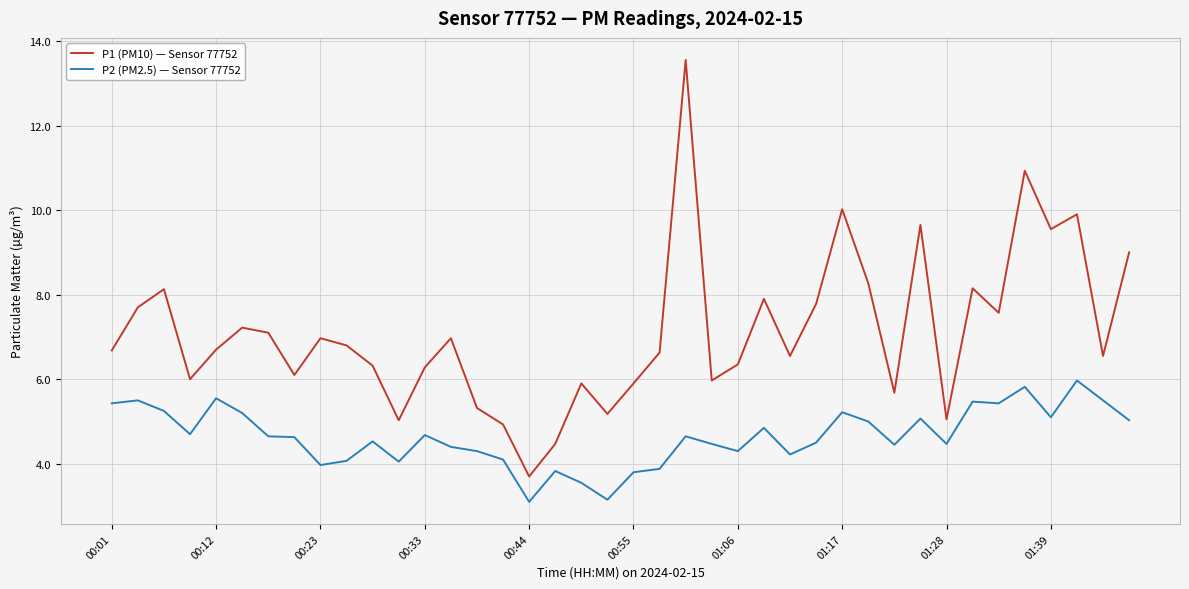

What is the difference between the maximum and minimum values in the P2 (PM2.5) — Sensor 77752 series?

2.9